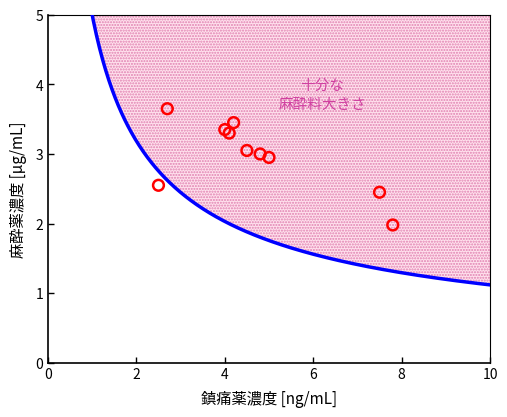

What is the average Y value?

3.0